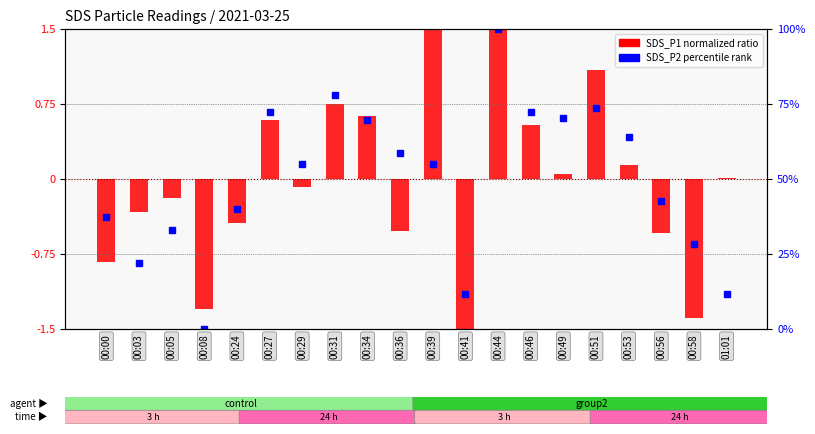

What is the greatest value displayed?

1.9